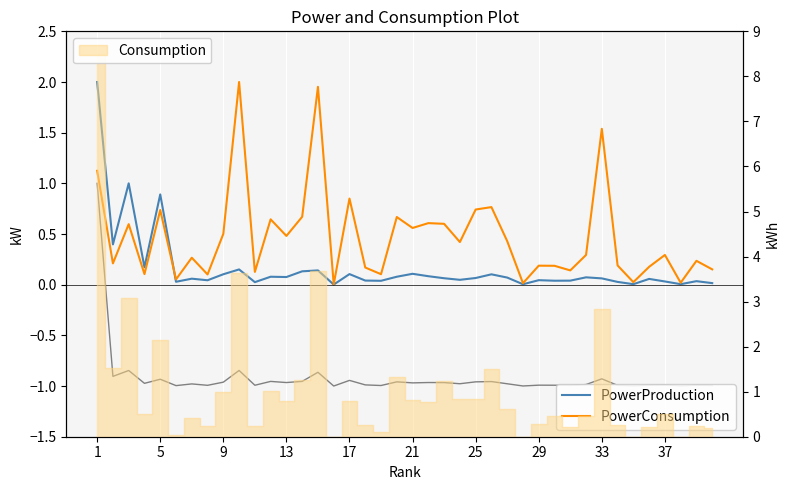

Reading left to right, what are all the values shown in this chart?

PowerProduction: 2.0	0.4	1.0	0.2	0.9	0.0	0.1	0.0	0.1	0.2	0.0	0.1	0.1	0.1	0.1	0.0	0.1	0.0	0.0	0.1	0.1	0.1	0.1	0.0	0.1	0.1	0.1	0.0	0.0	0.0	0.0	0.1	0.1	0.0	0.0	0.1	0.0	0.0	0.0	0.0
PowerConsumption: 1.1	0.2	0.6	0.1	0.7	0.1	0.3	0.1	0.5	2.0	0.1	0.6	0.5	0.7	2.0	0.0	0.8	0.2	0.1	0.7	0.6	0.6	0.6	0.4	0.7	0.8	0.4	0.0	0.2	0.2	0.1	0.3	1.5	0.2	0.0	0.2	0.3	0.0	0.2	0.2